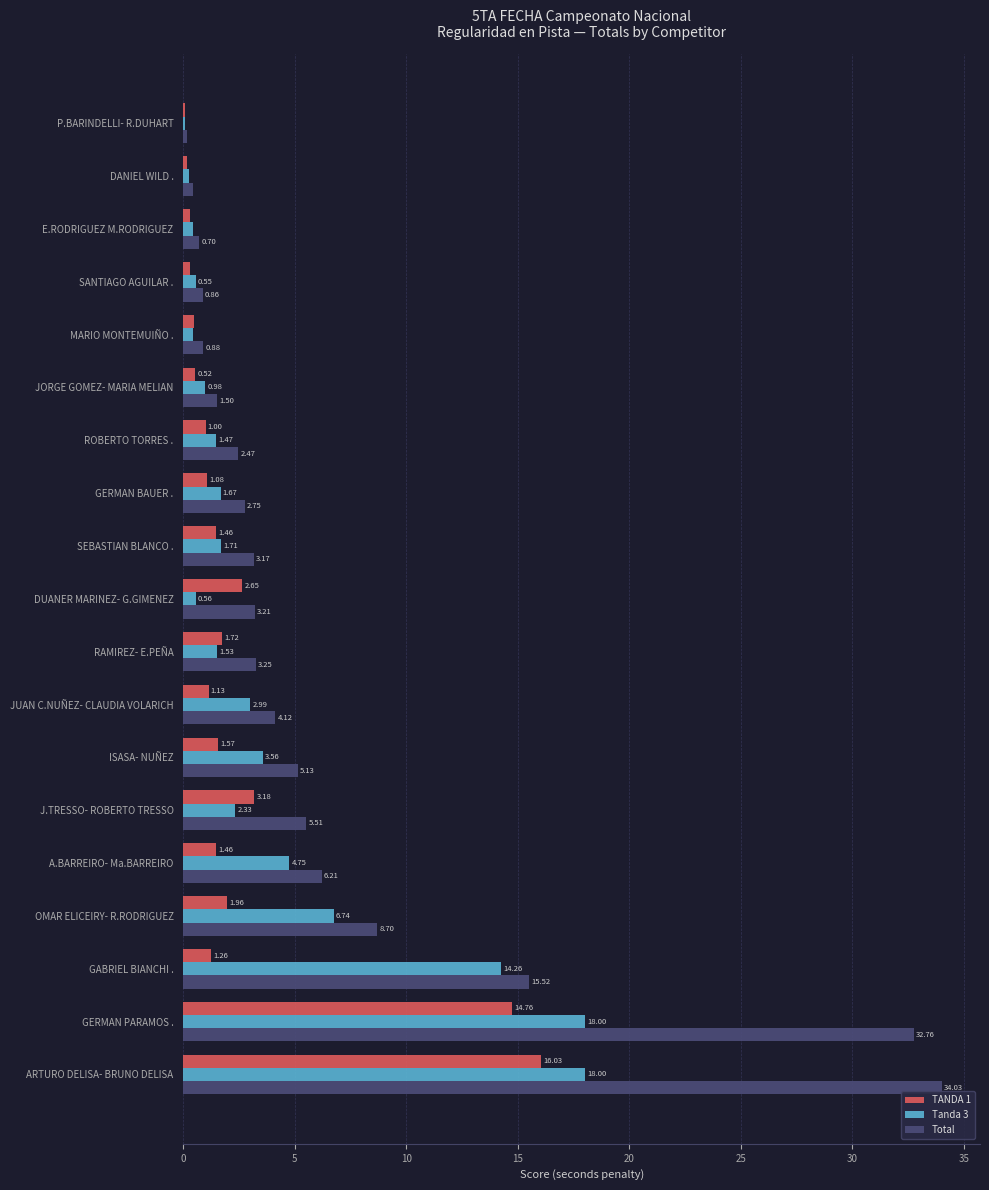

What are all the series names shown in the legend?

TANDA 1, Tanda 3, Total